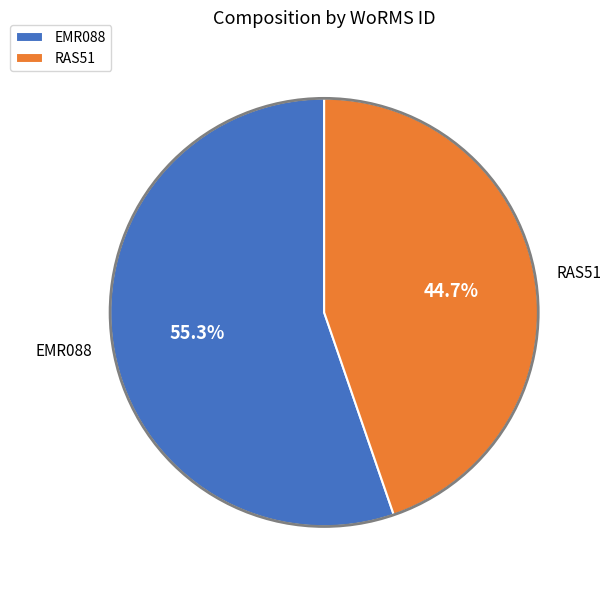

To the nearest percent, what portion does RAS51 represent?

45%